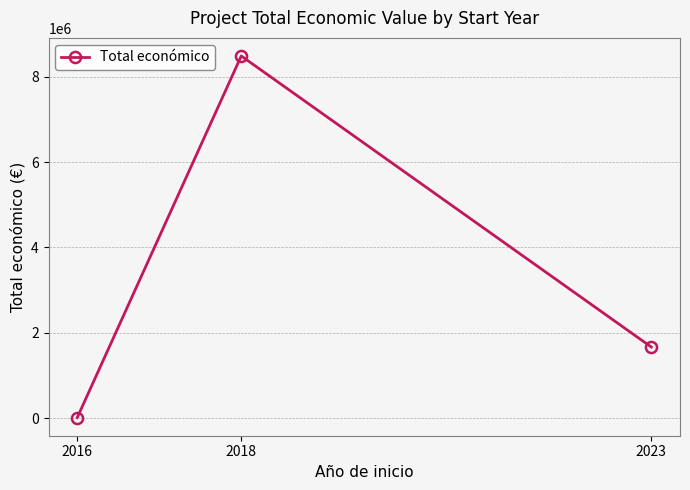

What is the value of the 2nd point from the left?

8484999